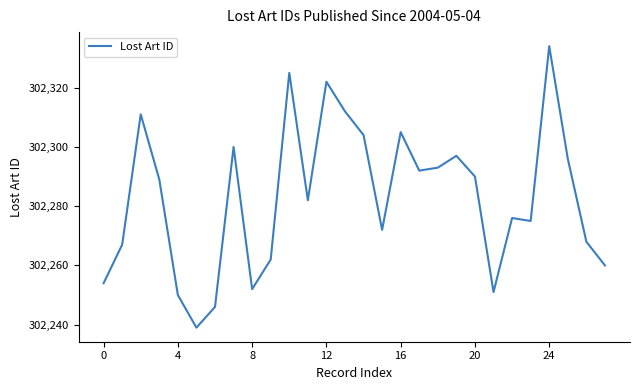

What is the difference between the maximum and minimum values?

95